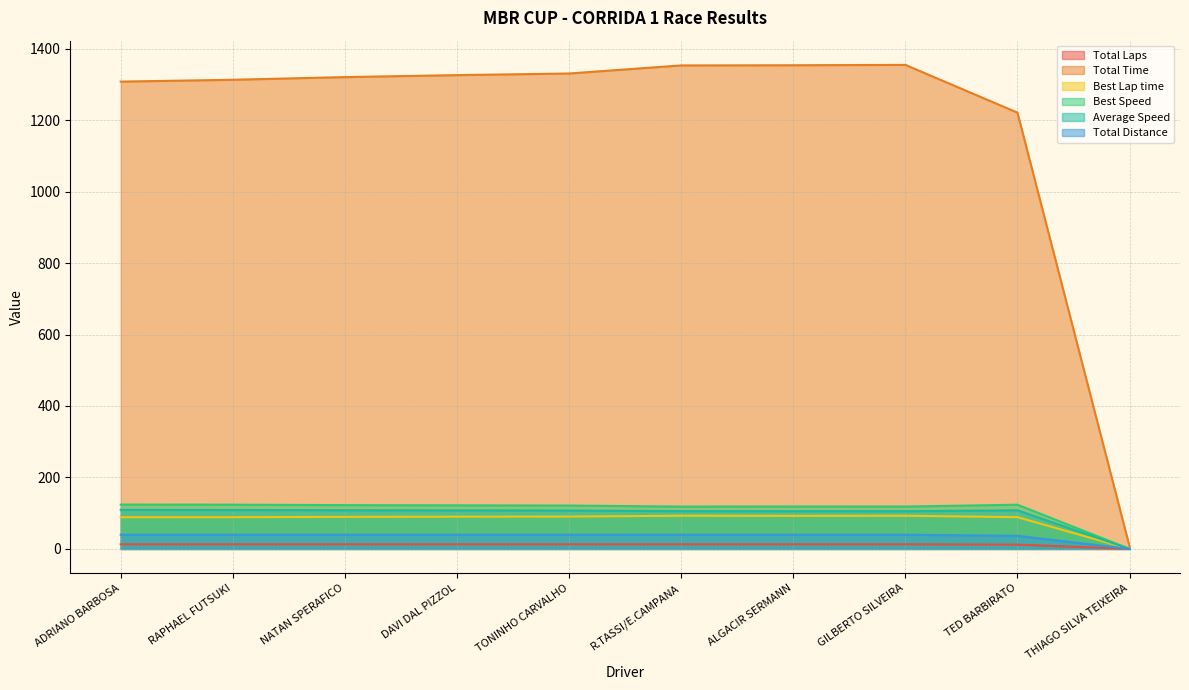

How many interior local valleys does the Best Speed series have?

2